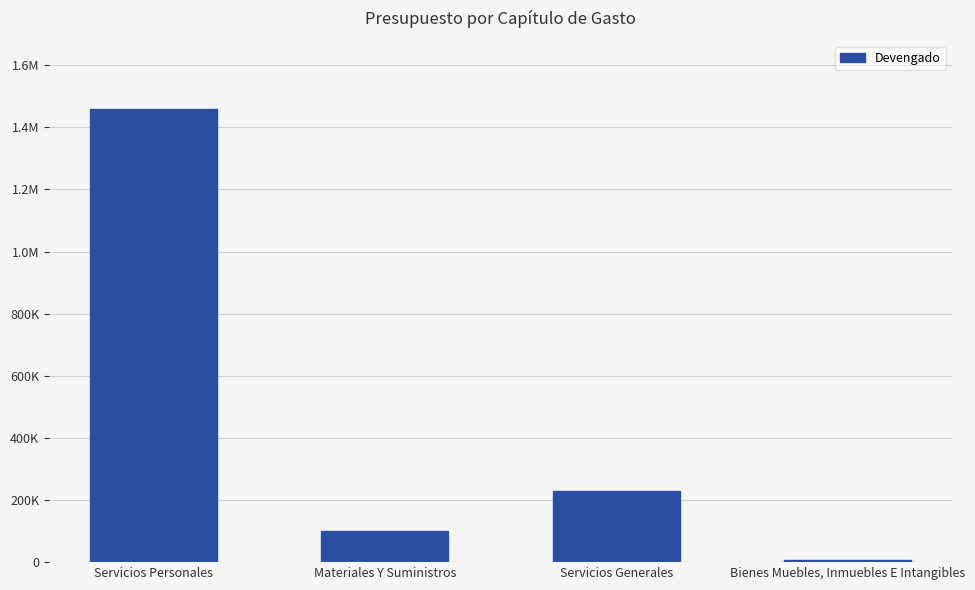

List the labels in order of value, largest first.

Servicios Personales, Servicios Generales, Materiales Y Suministros, Bienes Muebles, Inmuebles E Intangibles